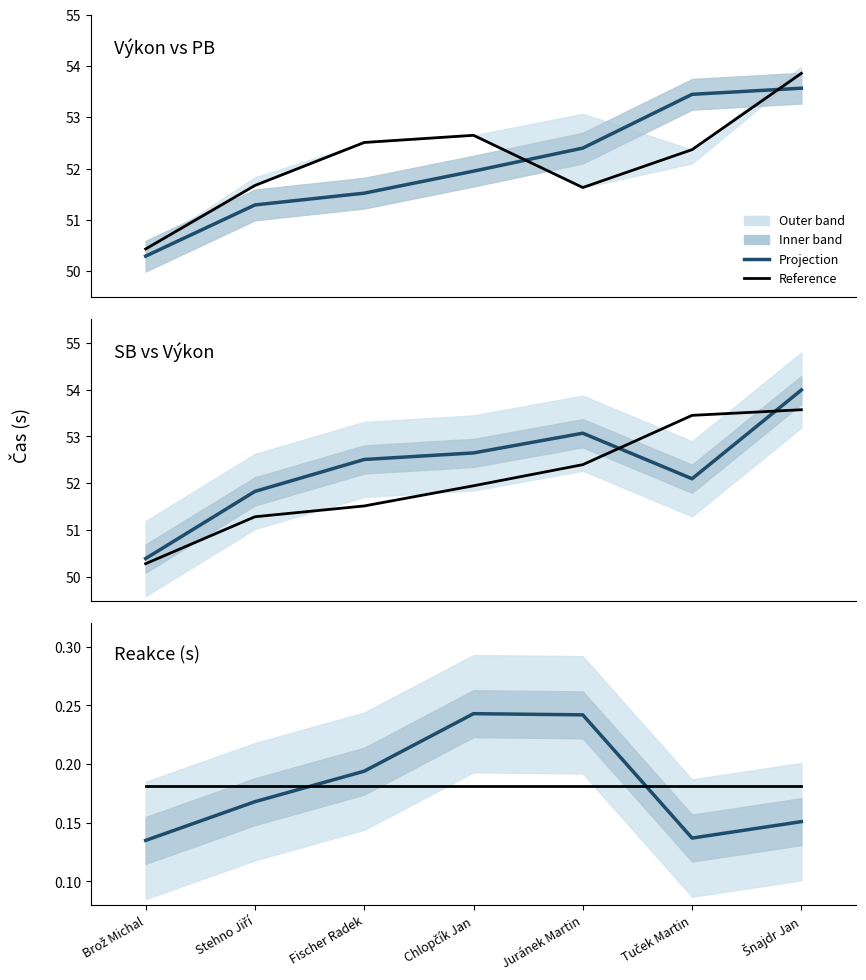

True or false: Průměr reakce has more than 0 points higher than both neighbors.

False